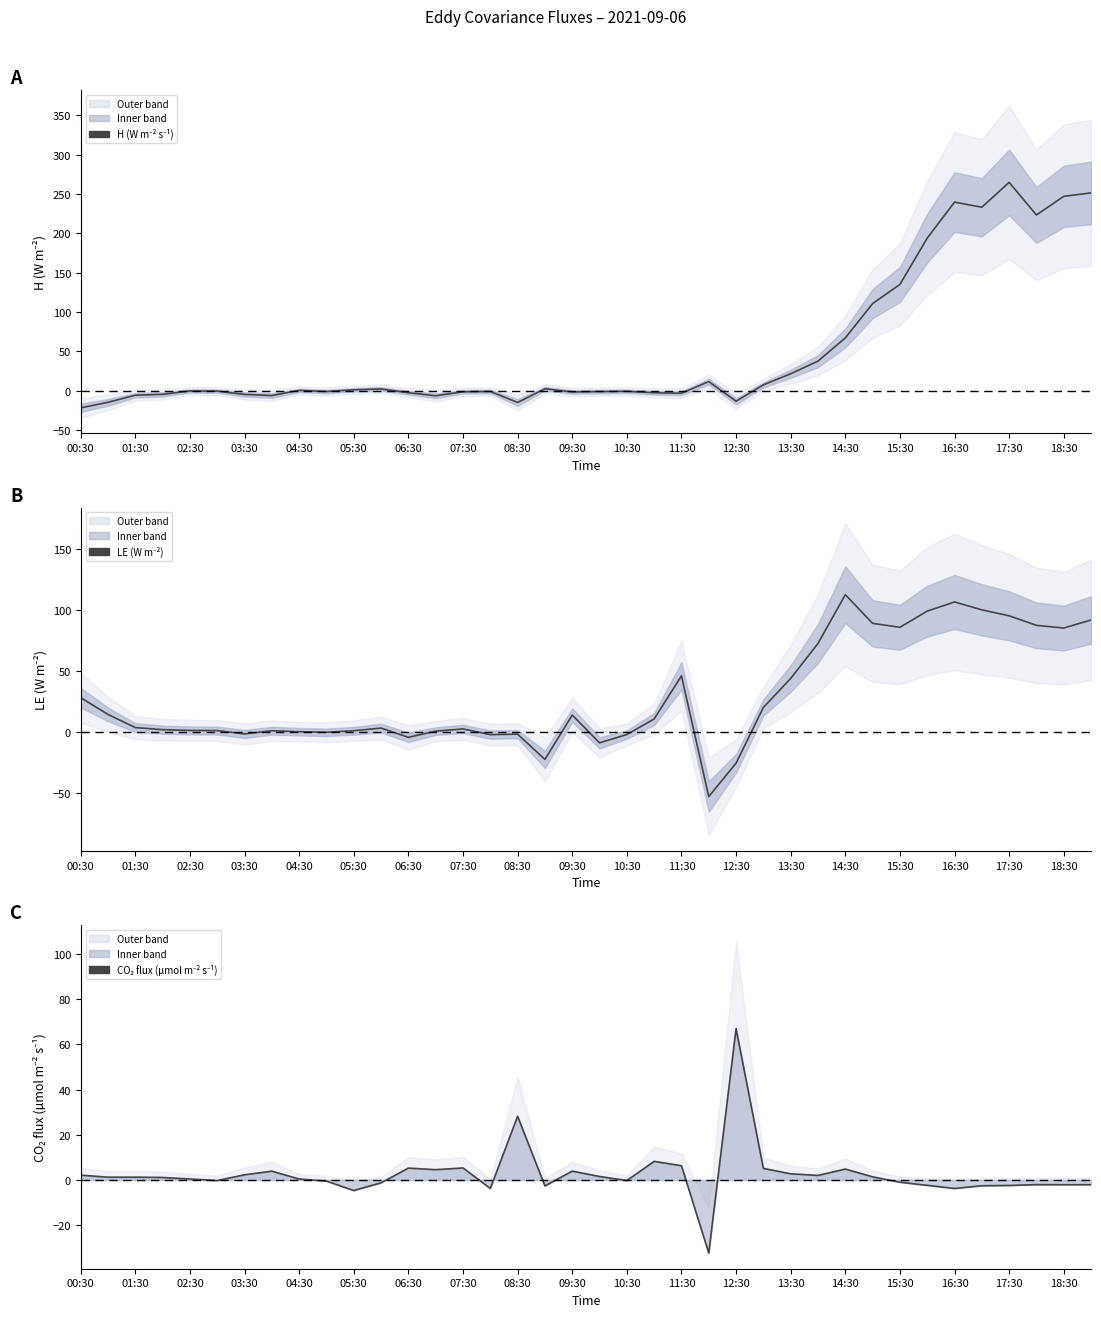

The value of LE (W/m²) at 01:30 is 3.5. True or false?

True